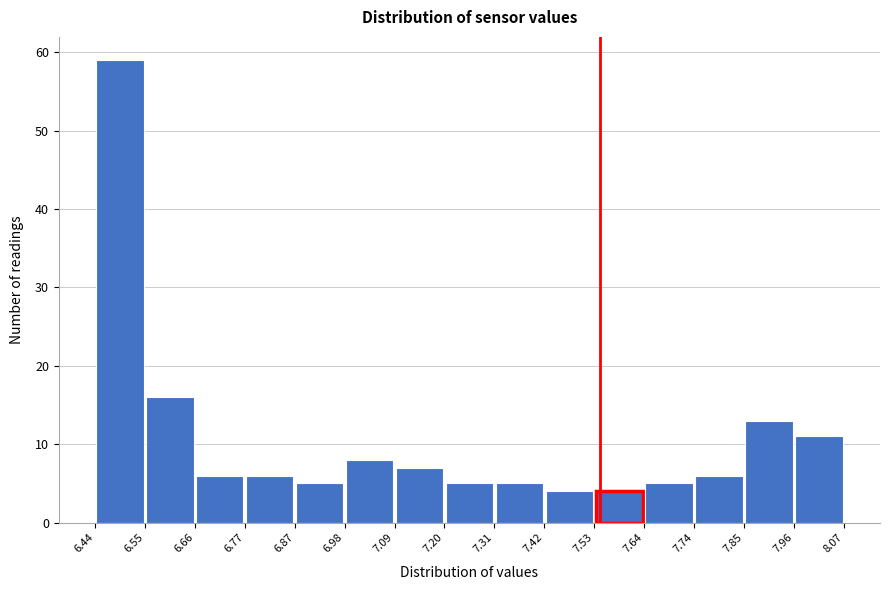

Reading left to right, transcribe this chart: for each bar, give the range it covers on the x-axis and its height. The values are not printed on the chart, so give them approximately, as read against the axis.

6.44 to 6.55: 59
6.55 to 6.66: 16
6.66 to 6.77: 6
6.77 to 6.87: 6
6.87 to 6.98: 5
6.98 to 7.09: 8
7.09 to 7.20: 7
7.20 to 7.31: 5
7.31 to 7.42: 5
7.42 to 7.53: 4
7.53 to 7.64: 4
7.64 to 7.74: 5
7.74 to 7.85: 6
7.85 to 7.96: 13
7.96 to 8.07: 11